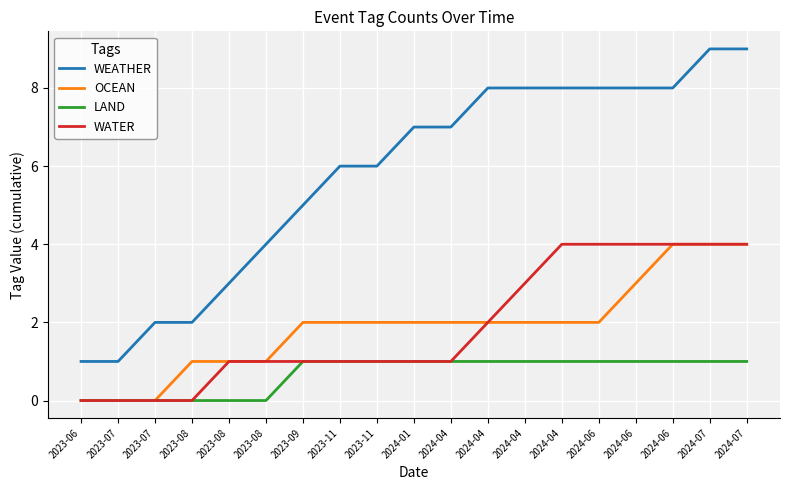

What is the difference between the highest and lowest values at 2024-01?

6